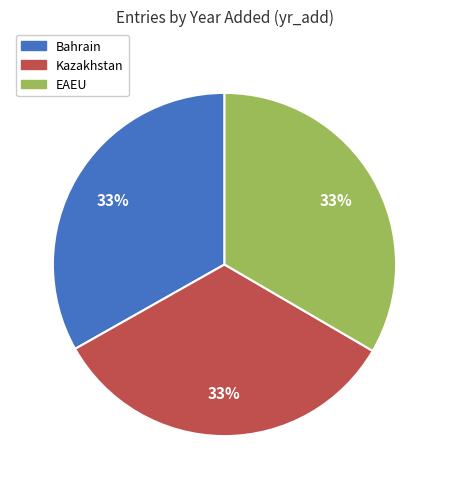

What is the ratio of the value at EAEU to the value at Bahrain?

1.0